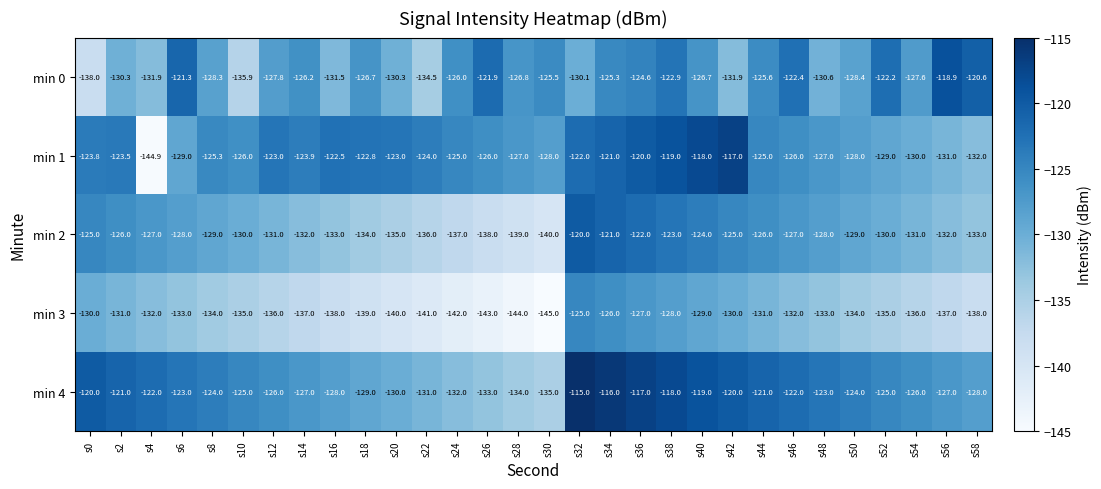

The value of min 2 at s48 is -128.0. True or false?

True